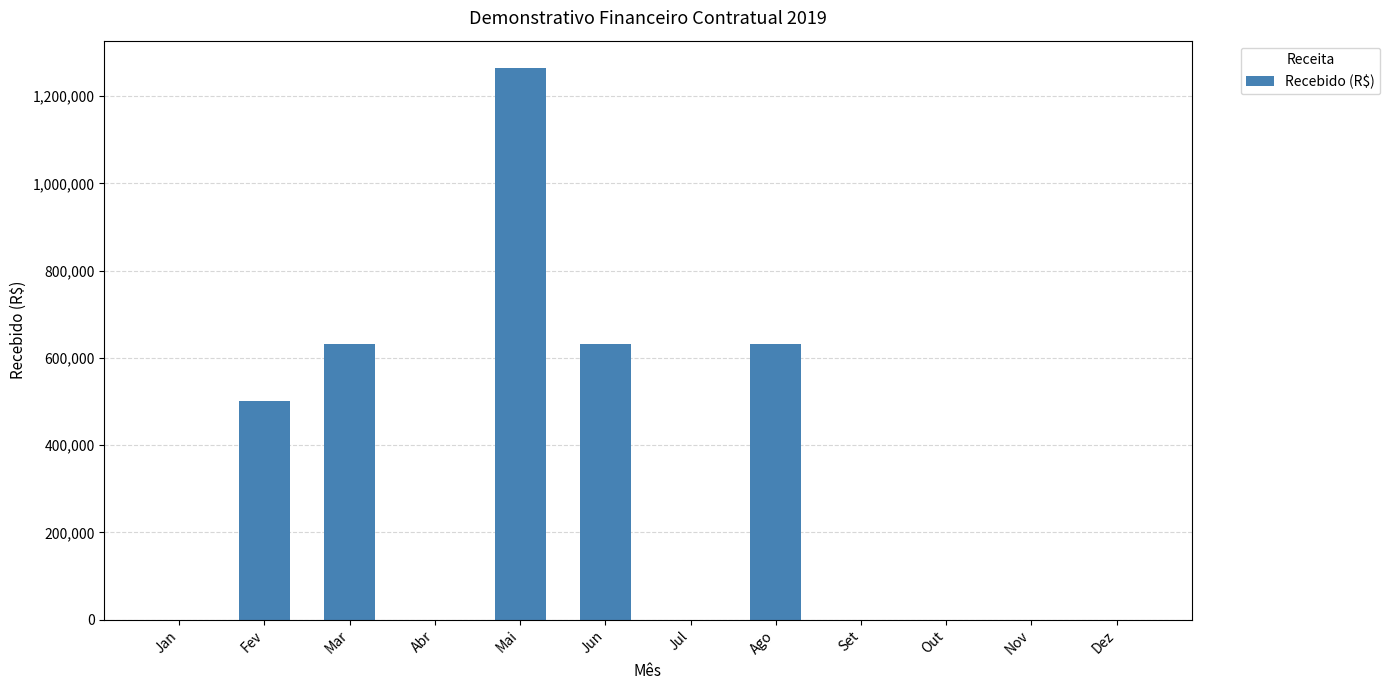

What is the sum of all values?

3661202.3